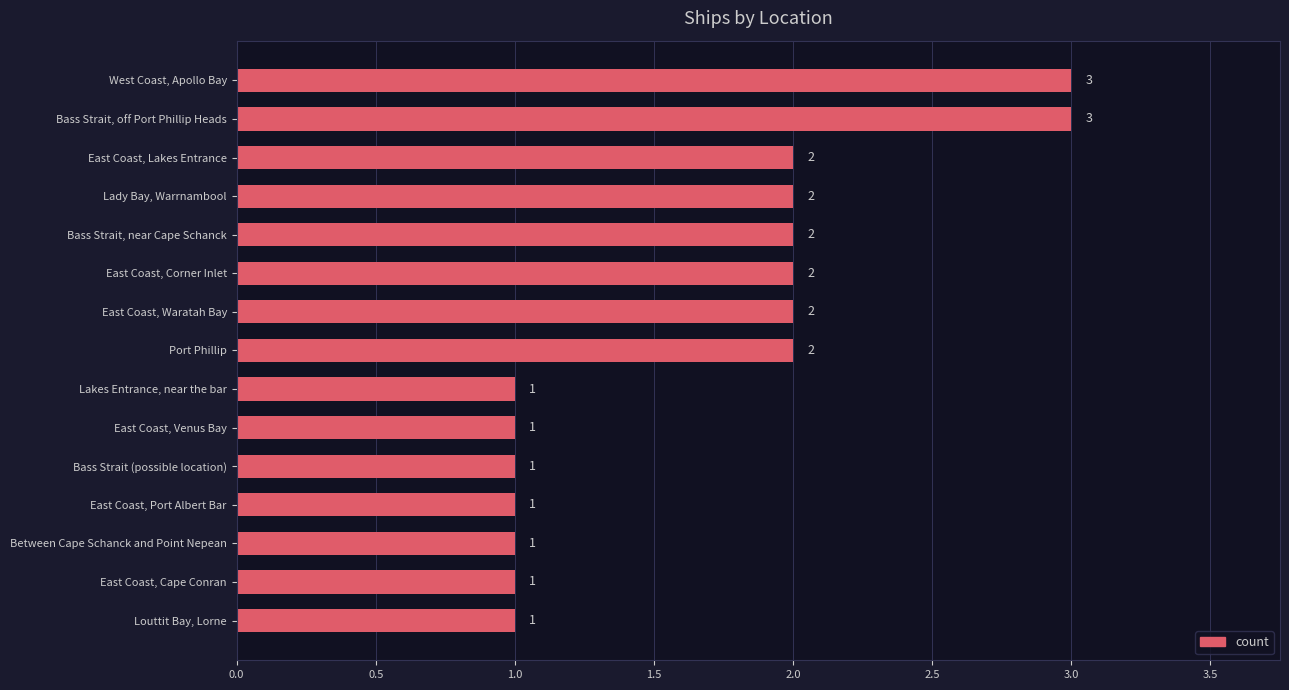

Reading top to bottom, extract all data points from this chart.

3	3	2	2	2	2	2	2	1	1	1	1	1	1	1